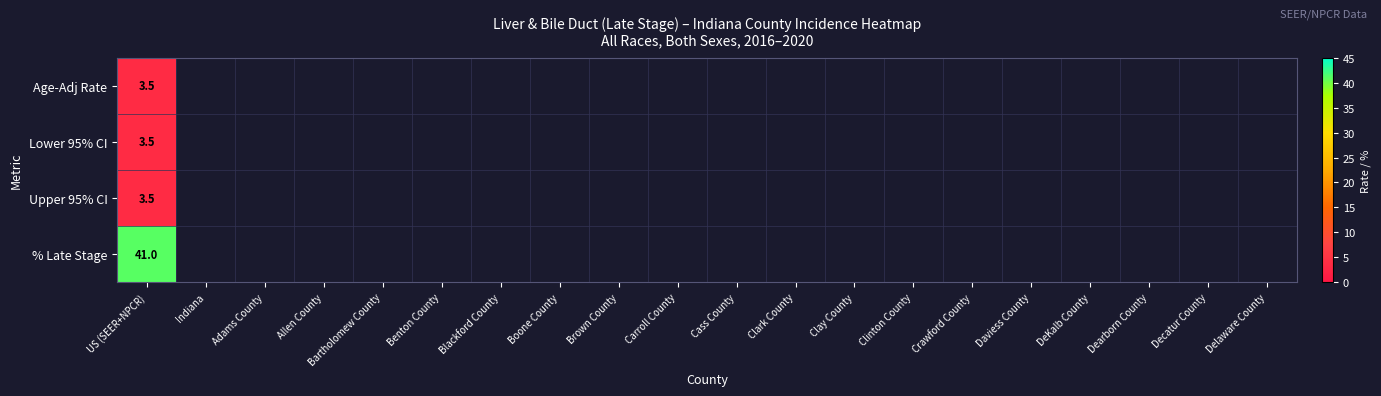

Where is % Late Stage nearest to the value 41?

US (SEER+NPCR)